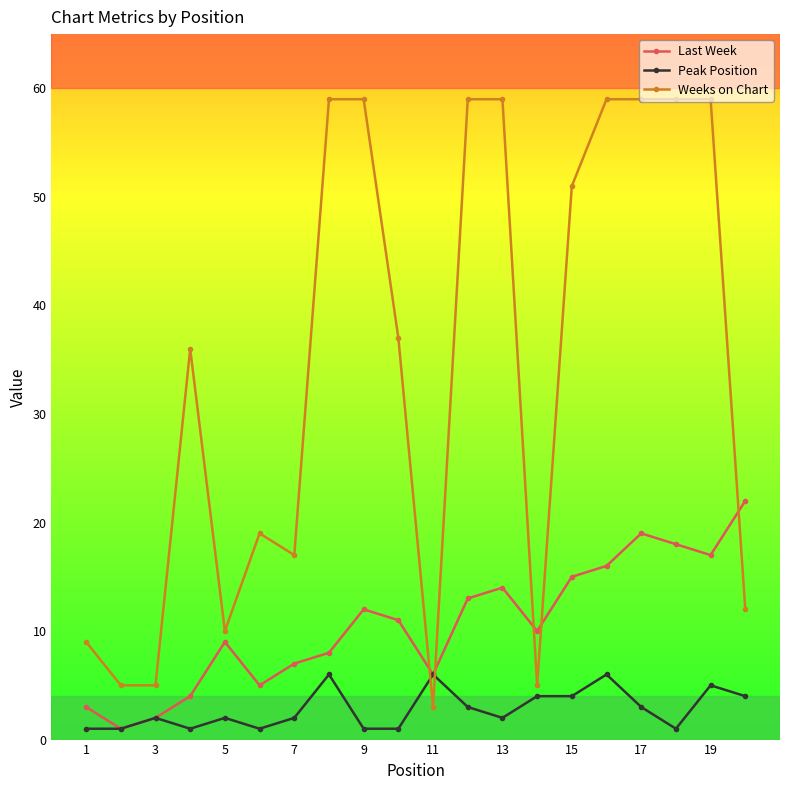

Does the chart display data point markers on the line(s)?

Yes